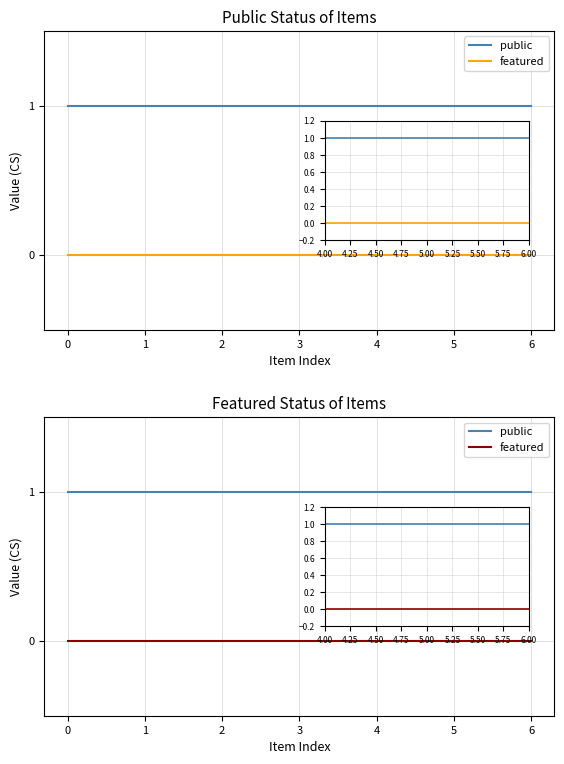

Rank the series at 1 from highest to lowest value.

public, featured